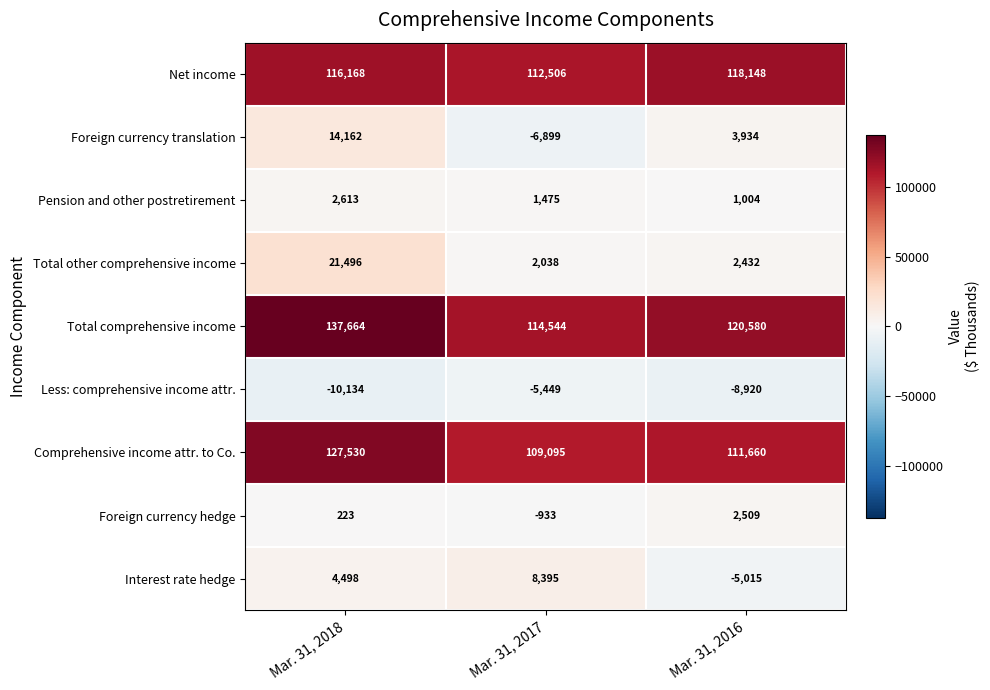

What is the spread (max minus min) of values at Mar. 31, 2018?

147798